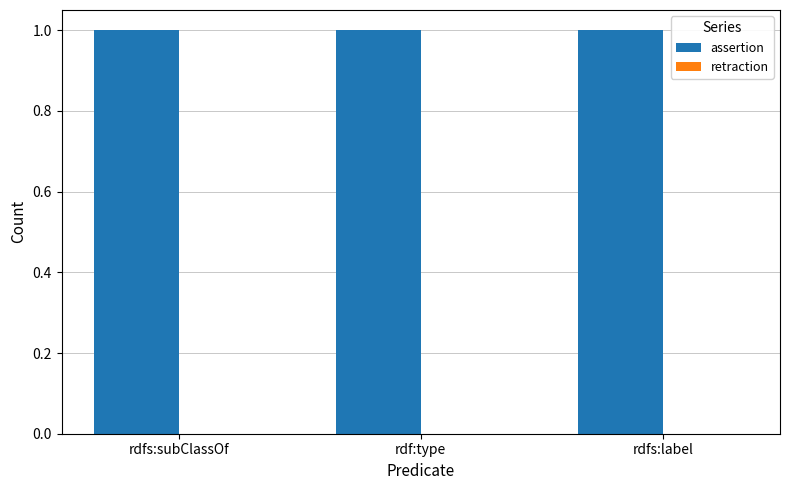

True or false: assertion has a value of 0 at rdf:type.

False